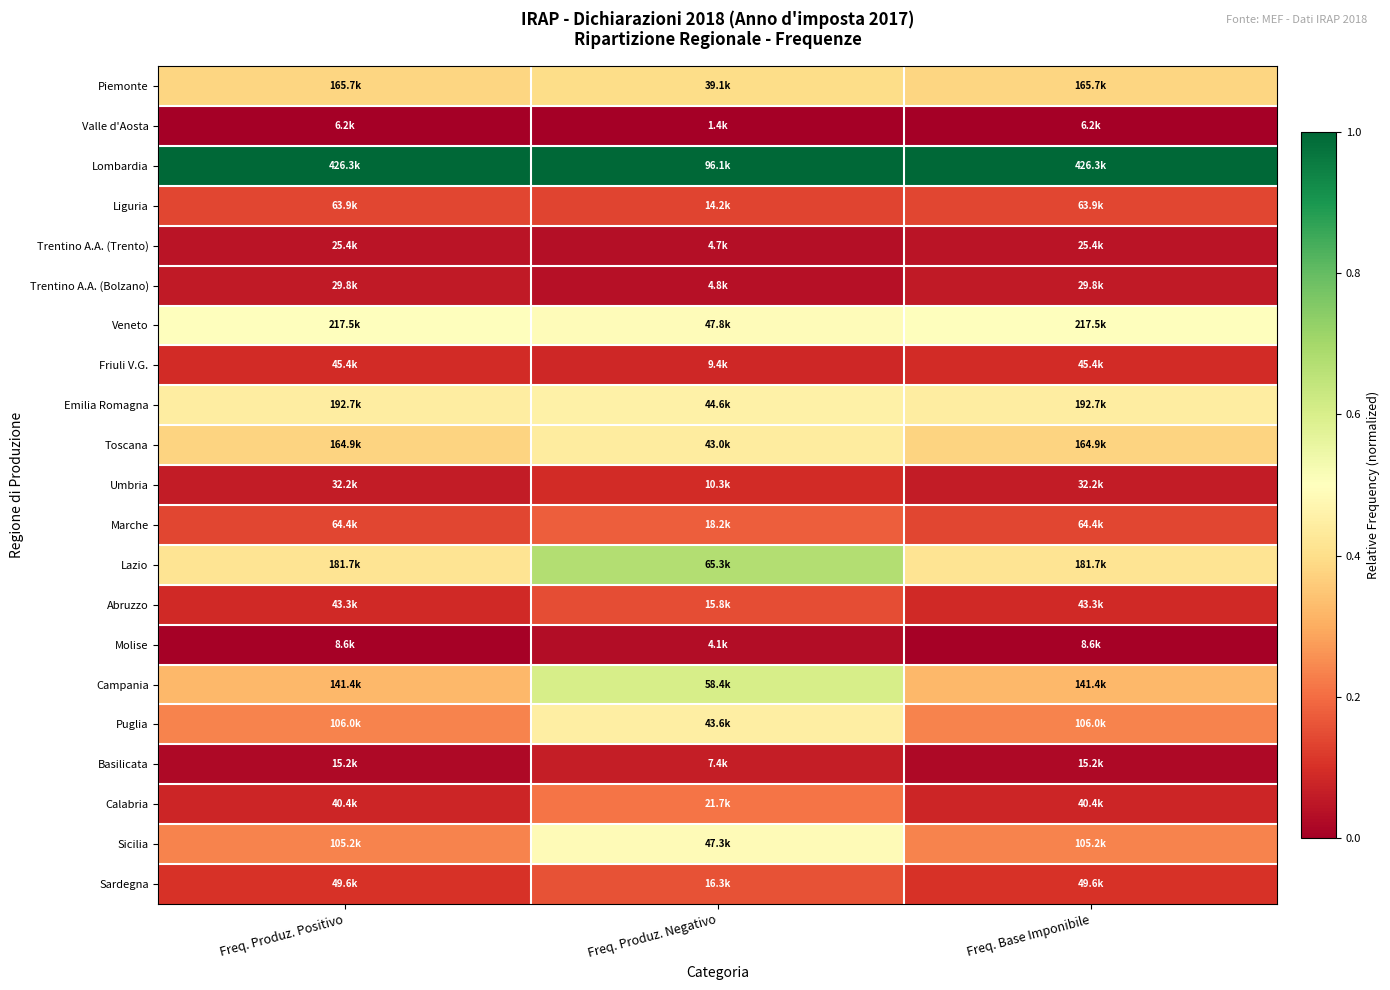

Rank the series by their maximum value, from lowest to highest.

Valle d'Aosta, Molise, Trentino A.A. (Trento), Trentino A.A. (Bolzano), Basilicata, Umbria, Friuli V.G., Liguria, Abruzzo, Sardegna, Marche, Calabria, Piemonte, Toscana, Puglia, Emilia Romagna, Sicilia, Veneto, Campania, Lazio, Lombardia